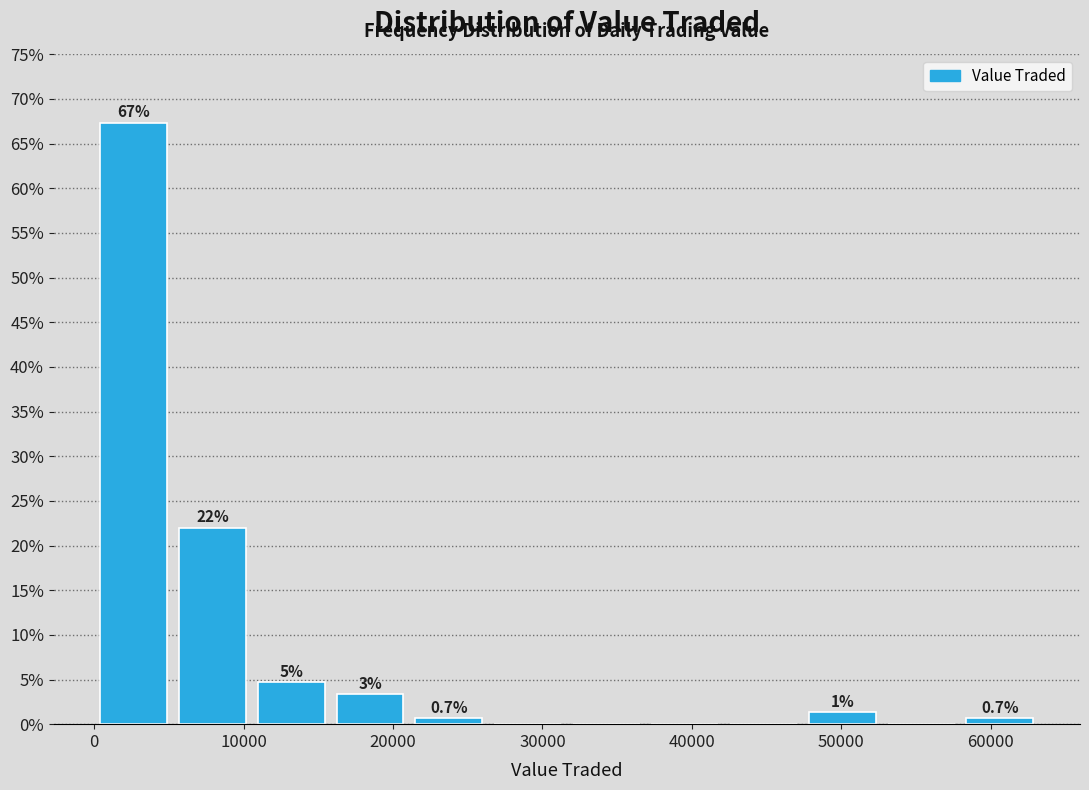

Which range on the x-axis has the tallest bar?

0 to 5000